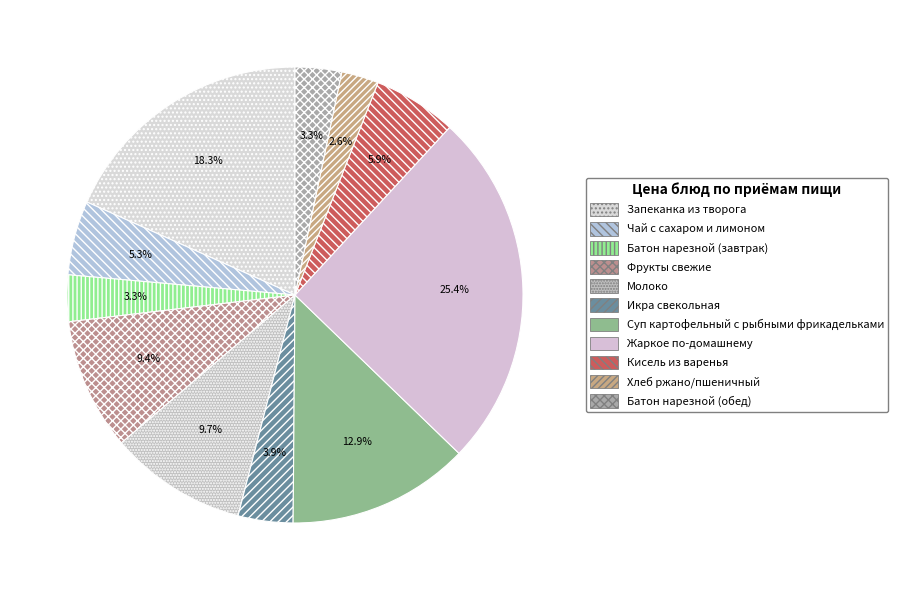

What is the total percentage of Кисель из варенья and Запеканка из творога?

24.2%